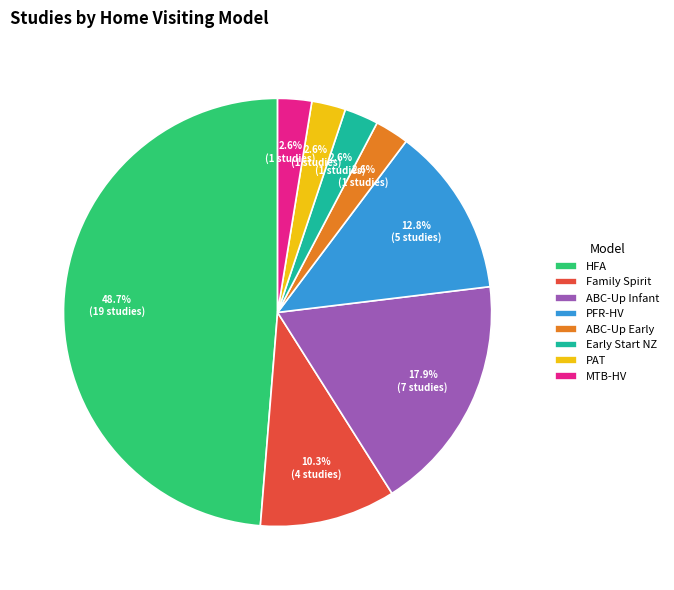

What is the total percentage of PFR-HV and Early Start NZ?

15.4%